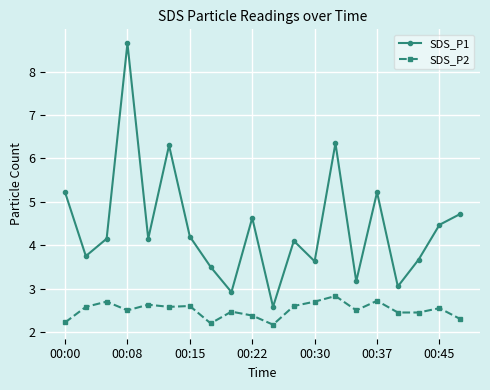

Which series has the widest spread of values?

SDS_P1